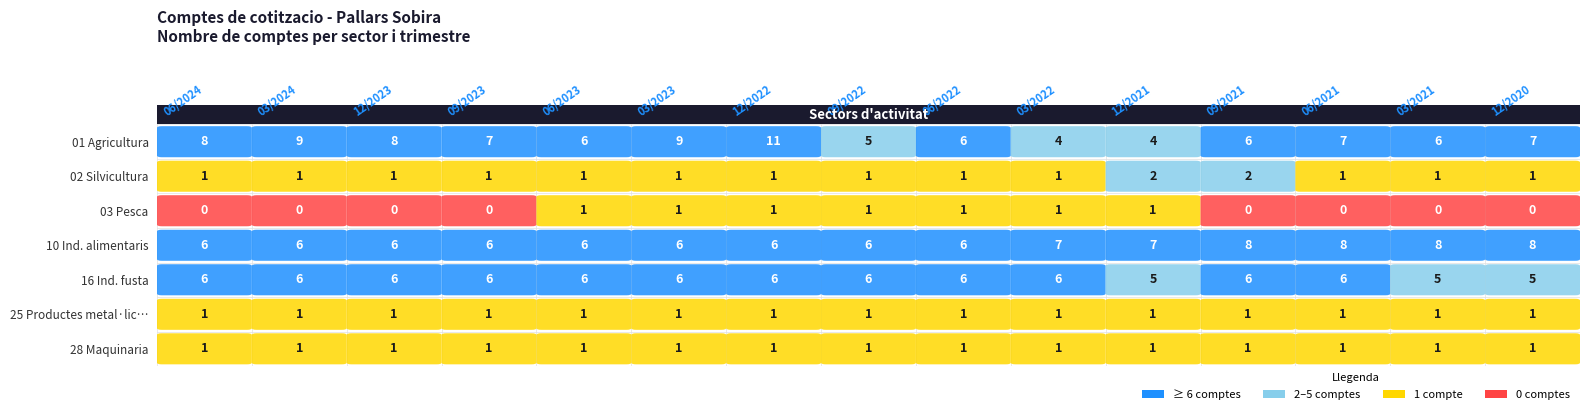

Is the value of 01 Agricultura at 1 greater than the value of 03 Pesca at 14?

Yes